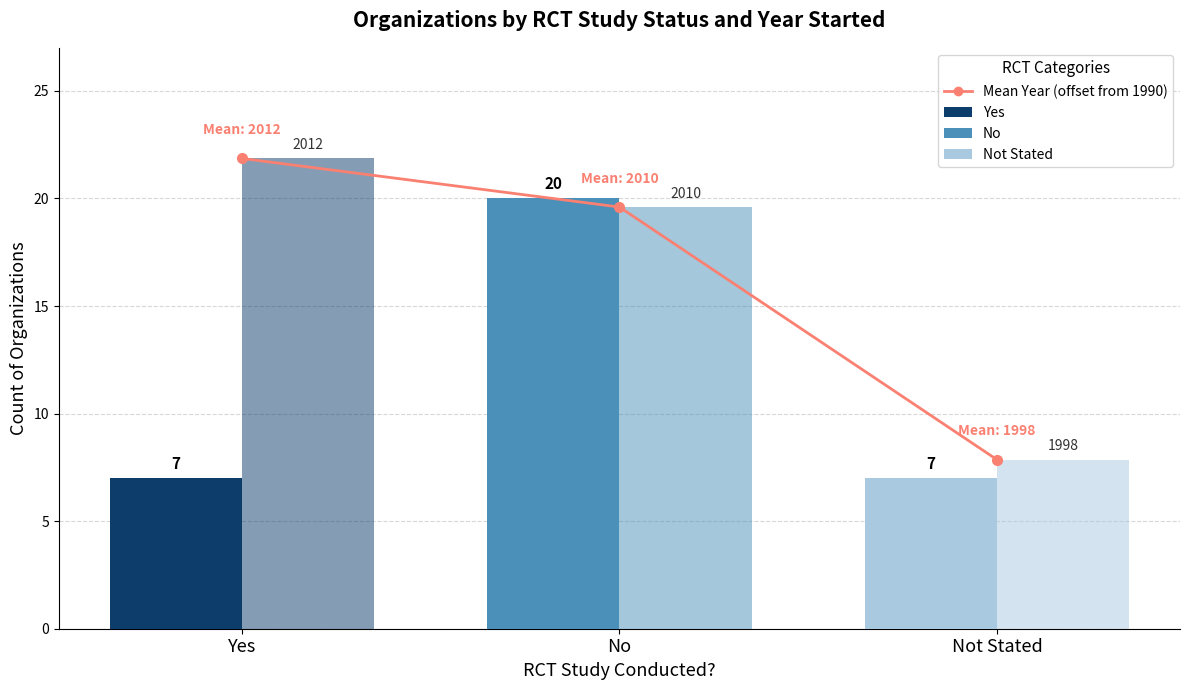

True or false: Mean Year (offset) has a value of 19.6 at No.

True